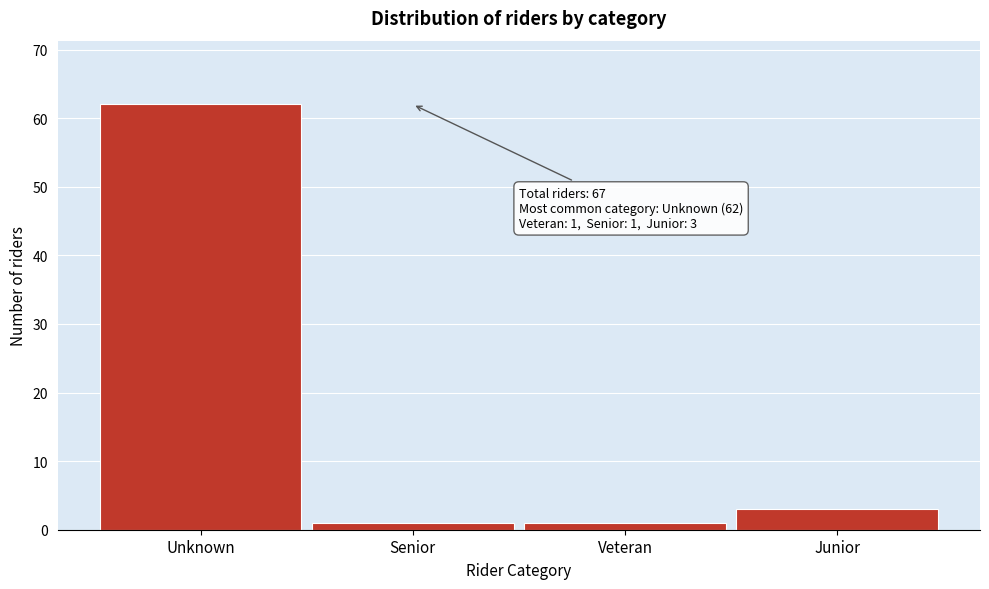

Reading left to right, what are all the values shown in this chart?

Unknown=62	Senior=1	Veteran=1	Junior=3